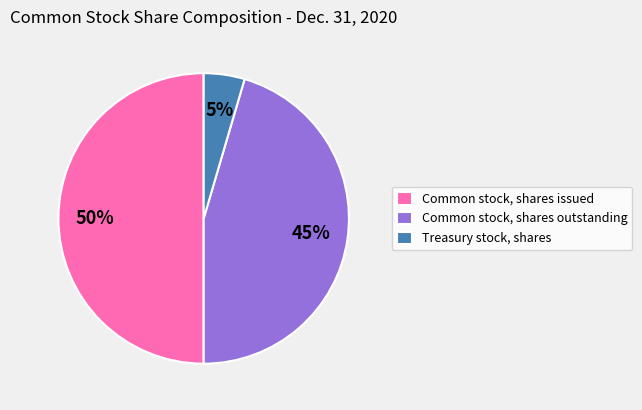

Rank the categories by value from lowest to highest.

Treasury stock, shares, Common stock, shares outstanding, Common stock, shares issued